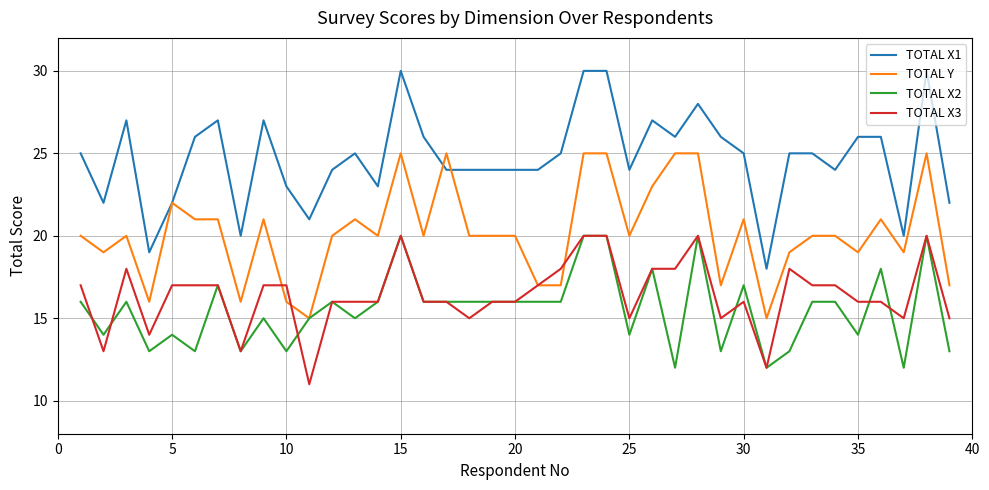

What is the difference between the second highest and second lowest values in the TOTAL X2 series?

8